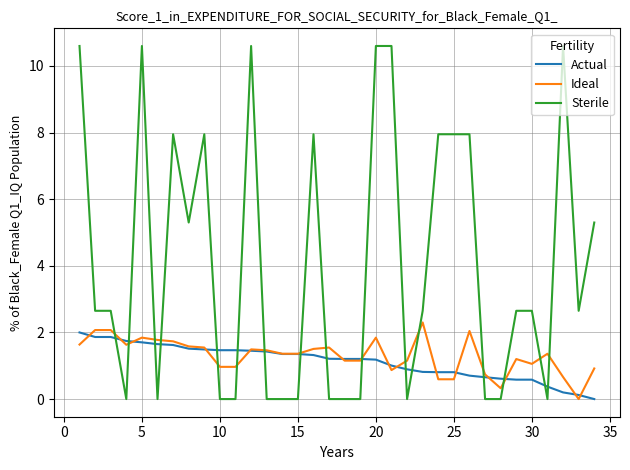

What is the highest value of the Ideal series?

2.3